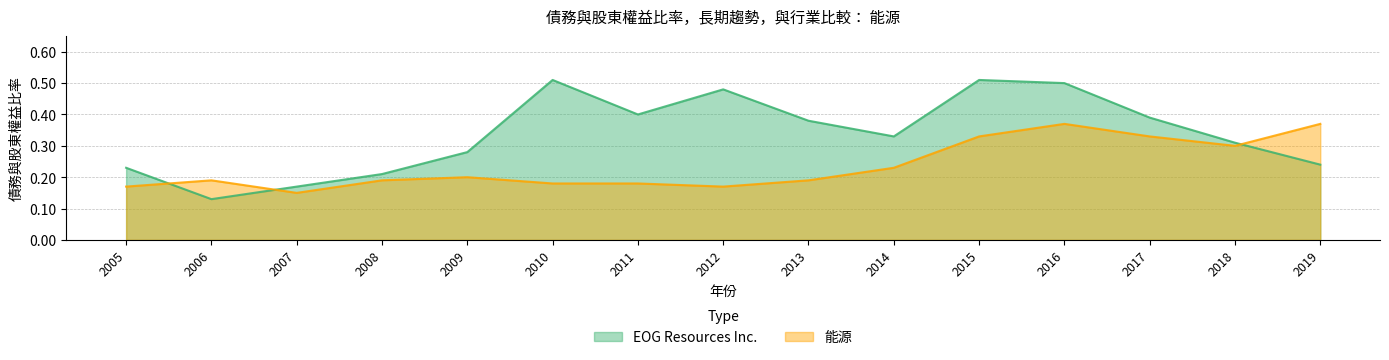

How many intersections are there between EOG Resources Inc. and 能源?

3